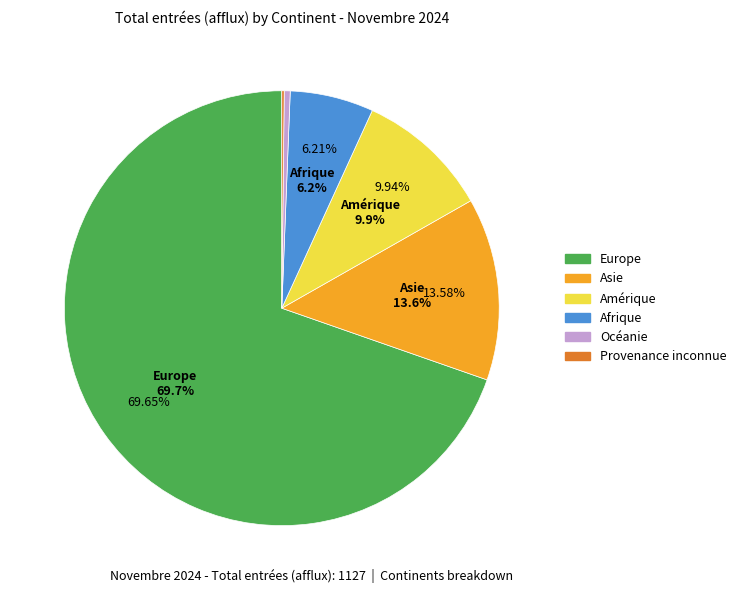

To the nearest percent, what percentage of the pie is Afrique?

6%